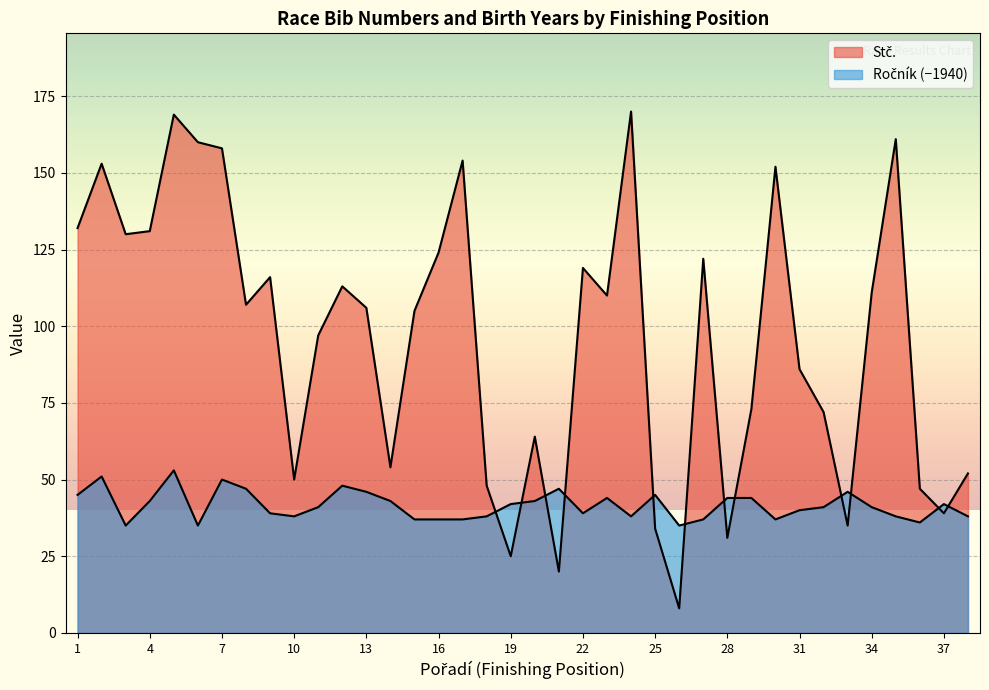

How many times do Ročník and Stč. cross each other?

12